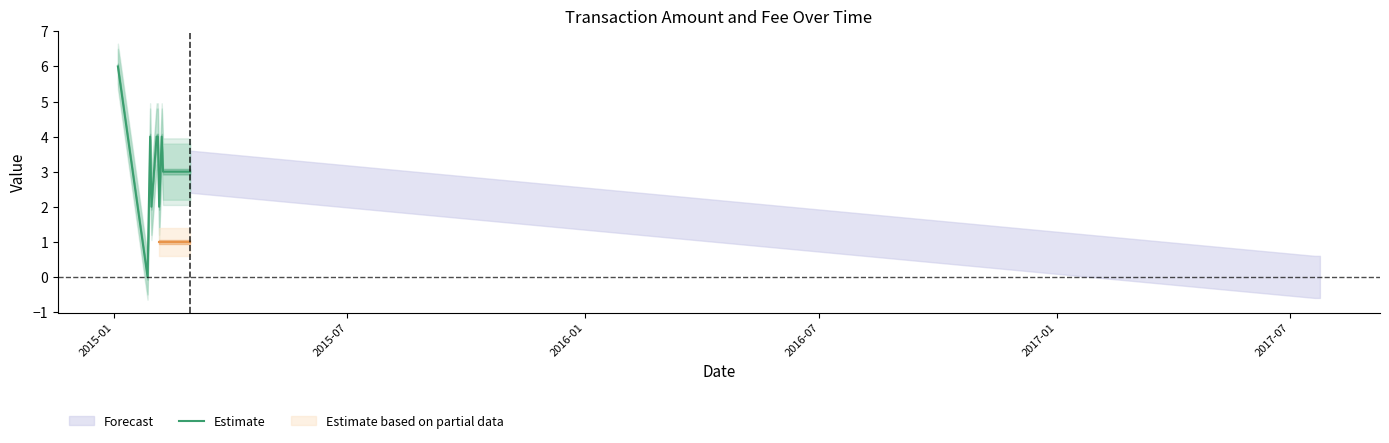

What is the maximum value for Estimate?

6